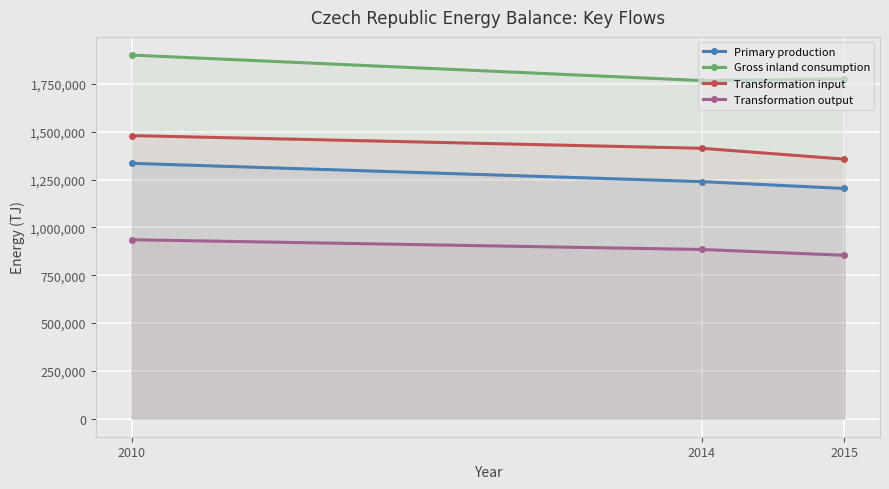

Reading right to left, extract all data points from this chart.

Primary production: 2015=1203955	2014=1239764	2010=1335583
Gross inland consumption: 2015=1776965	2014=1768524	2010=1902005
Transformation input: 2015=1357482	2014=1414200	2010=1480673
Transformation output: 2015=854376	2014=884707	2010=935776